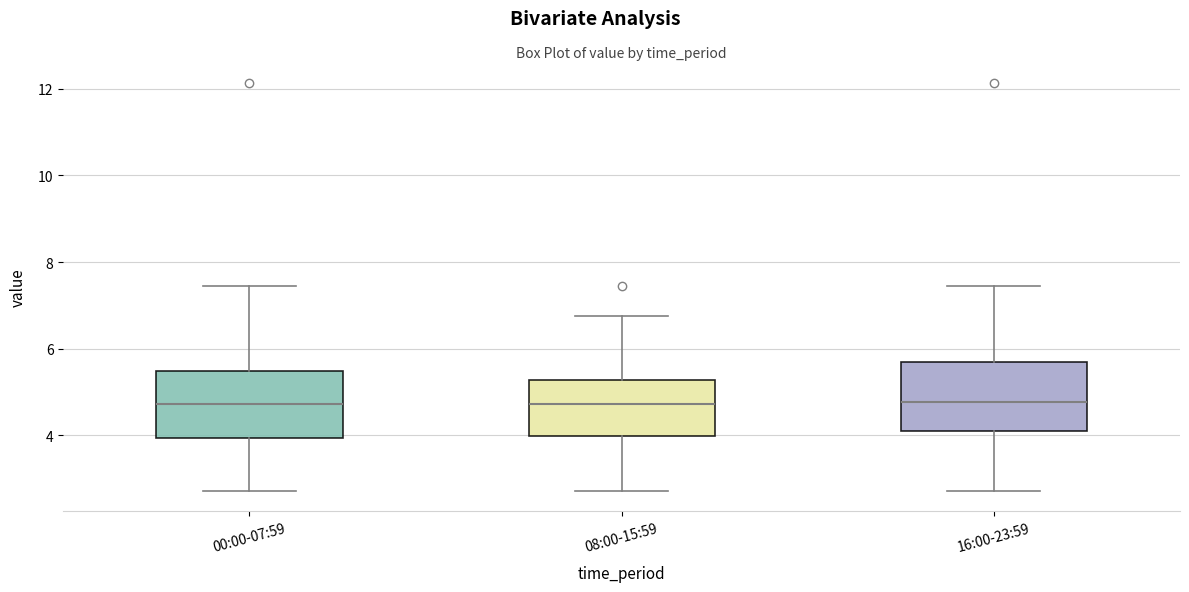

Where is the upper edge of the box for 08:00-15:59 on the y-axis? The values are not printed on the chart, so give them approximately, as read against the axis.

5.2